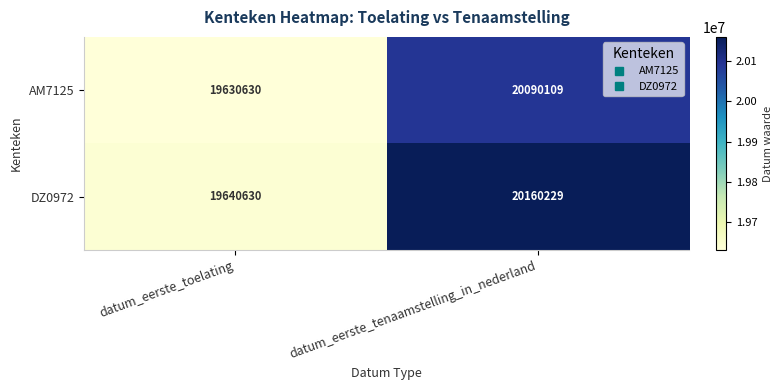

The value of AM7125 at datum_eerste_tenaamstelling_in_nederland is 20090109. True or false?

True